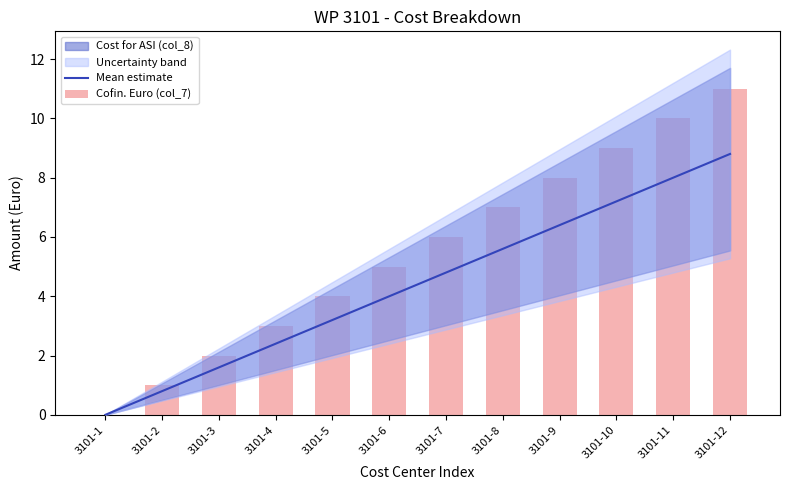

Rank the series at 3101-10 from highest to lowest value.

Cofin. Euro (col_7), Mean estimate